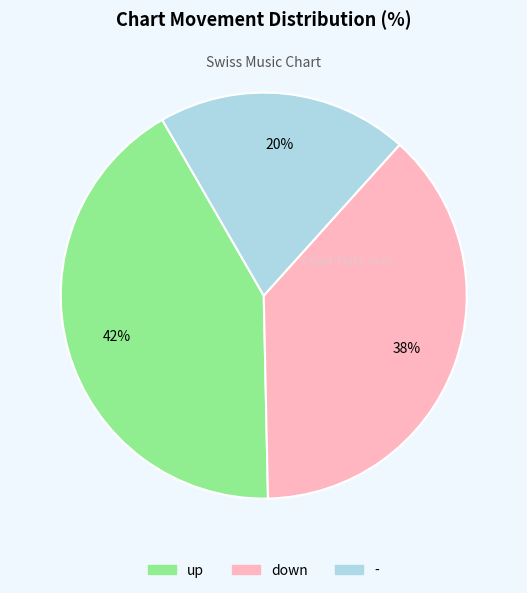

Which category has the biggest portion of the pie?

up